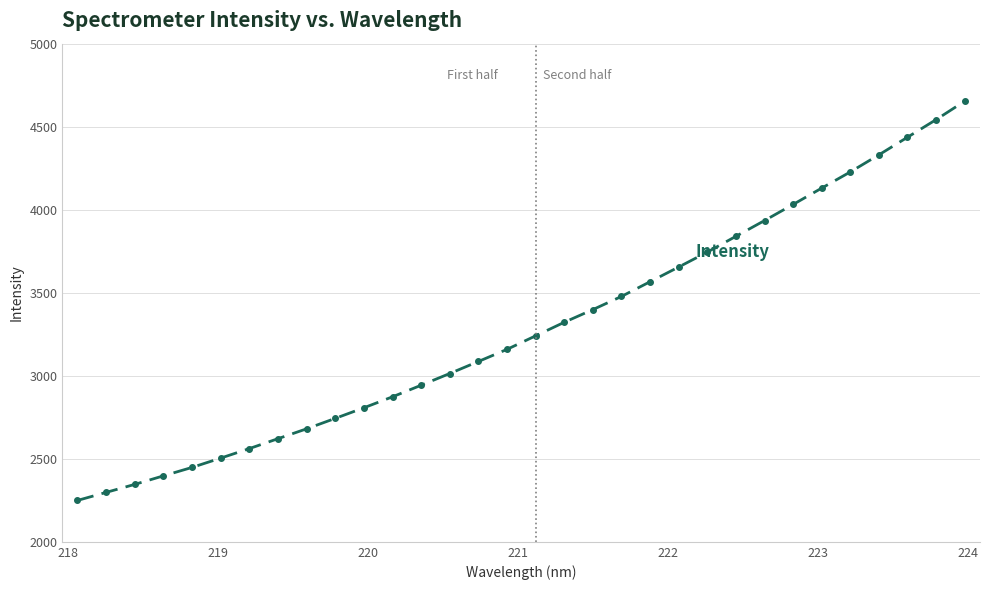

Is this an area chart (filled region under the line)?

No